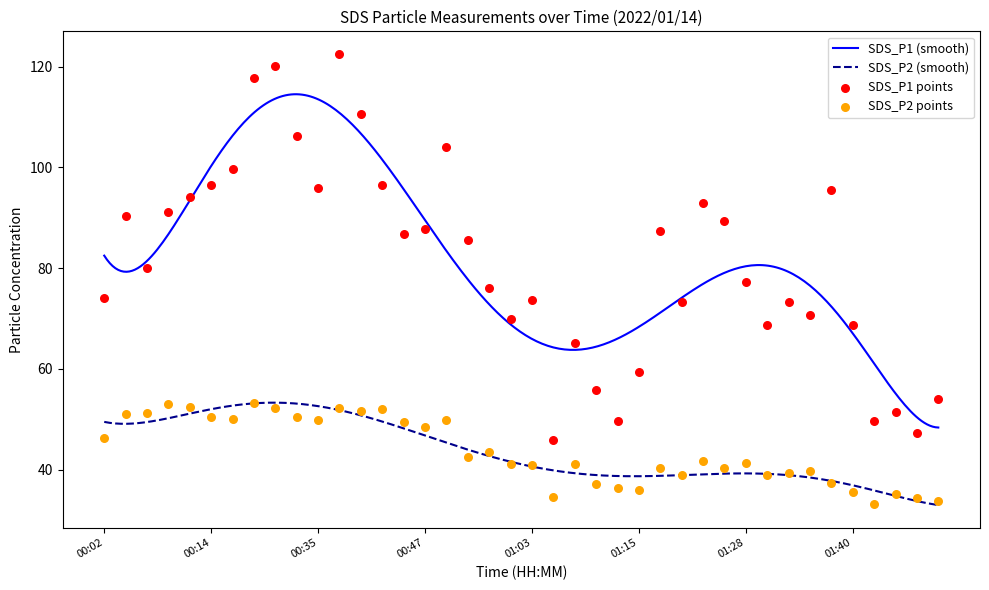

What are all the series names shown in the legend?

SDS_P1, SDS_P2